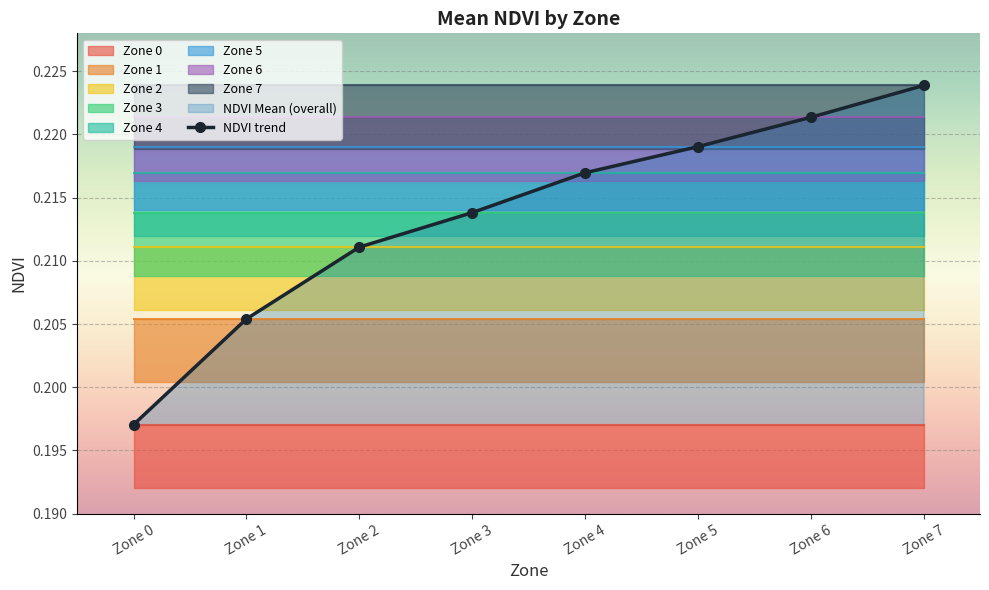

Is this an area chart (filled region under the line)?

No